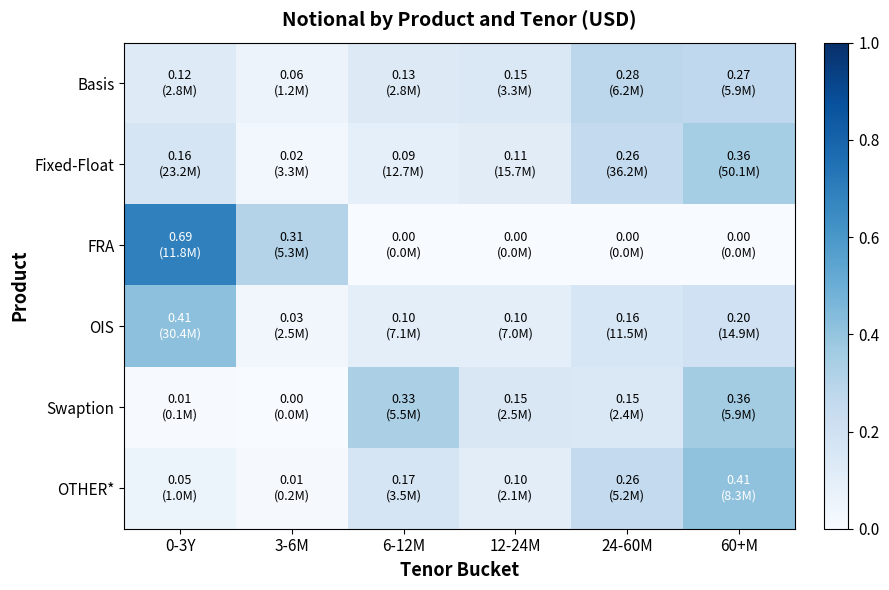

Between 0-3Y and 12-24M, which series saw the biggest shift?

FRA